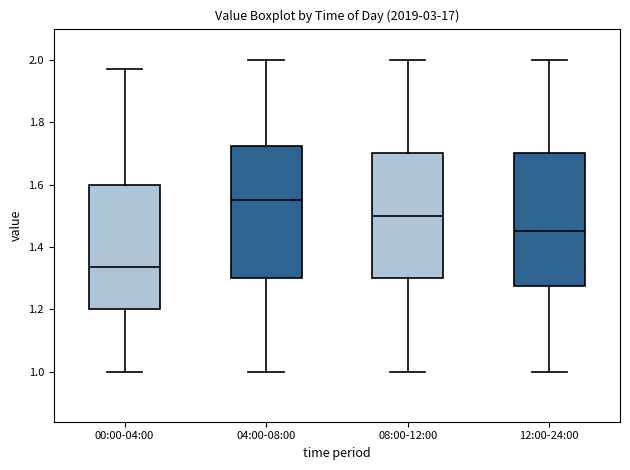

Reading left to right, transcribe this box plot: for each box, give where its median line is, the range the box spans, and where its two whiskers end, as read against the y-axis. The values are not printed on the chart, so give them approximately, as read against the axis.

00:00-04:00: median 1.34, box 1.20 to 1.60, whiskers 1.00 to 1.98
04:00-08:00: median 1.56, box 1.30 to 1.72, whiskers 1.00 to 2.00
08:00-12:00: median 1.50, box 1.30 to 1.70, whiskers 1.00 to 2.00
12:00-24:00: median 1.46, box 1.28 to 1.70, whiskers 1.00 to 2.00